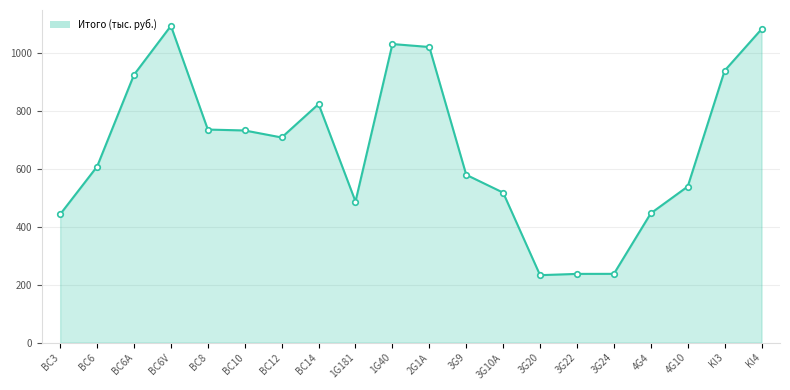

What is the greatest value displayed?

1091.9